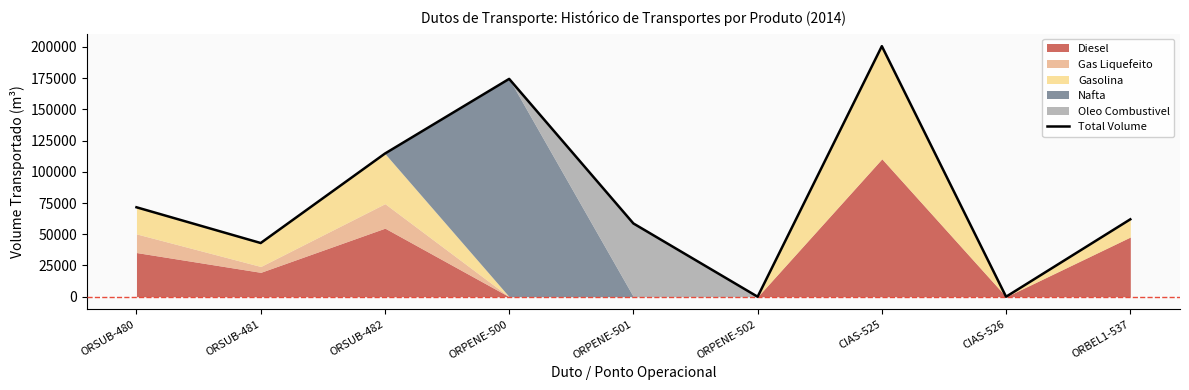

What is the difference between the values at ORSUB-480 and ORPENE-502?

71601